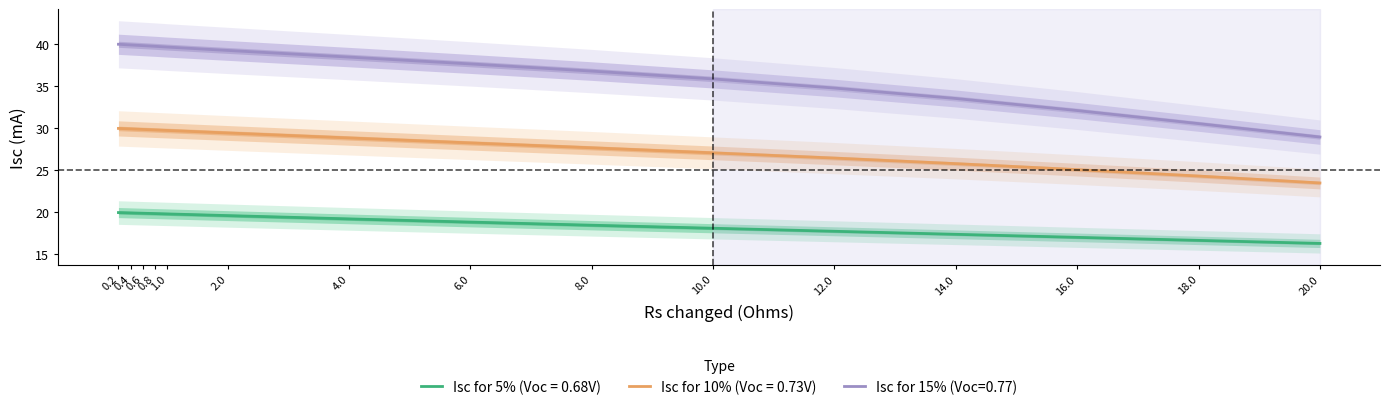

What value does the Isc for 5% (Voc = 0.68V) series have at 0.2?

20.0